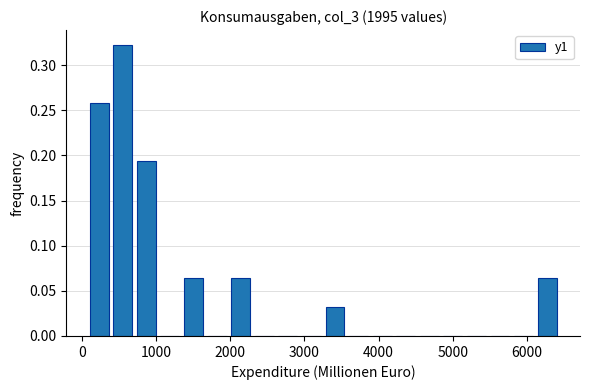

Read against the x-axis, roughly where is the centre of the tallest bar?

600